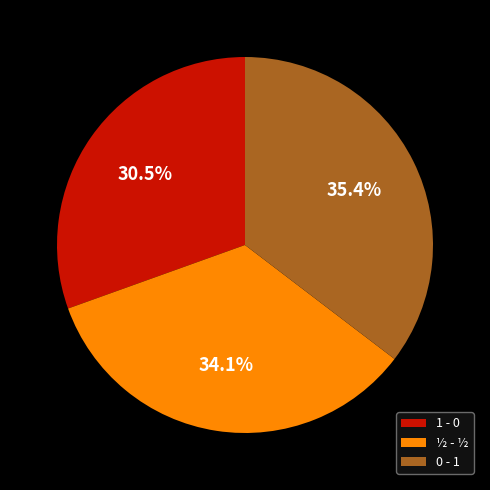

What portion of the pie excludes 1 - 0?

69.5%